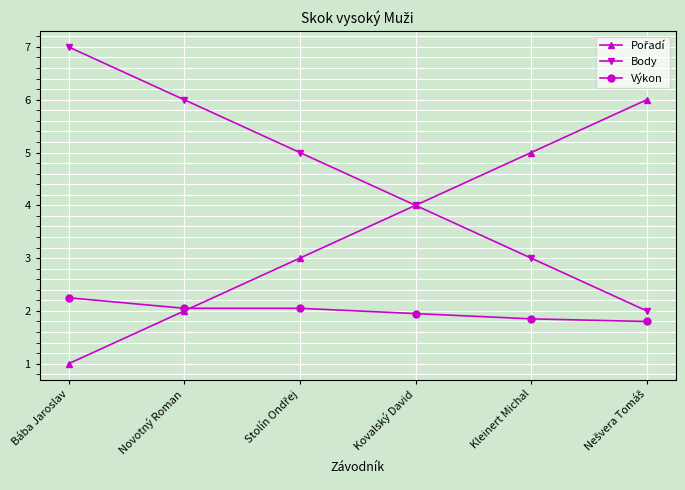

Does the chart display data point markers on the line(s)?

Yes